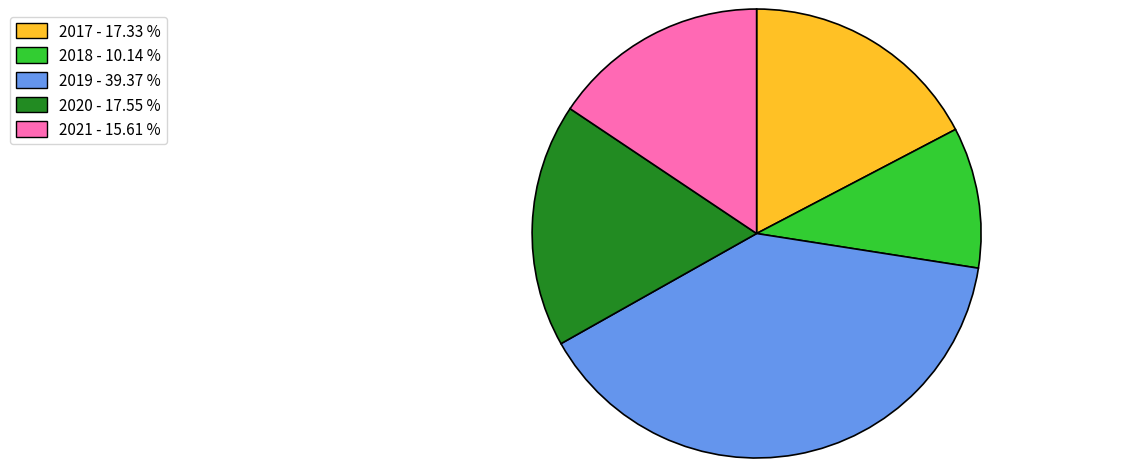

Count the number of slices in the pie.

5